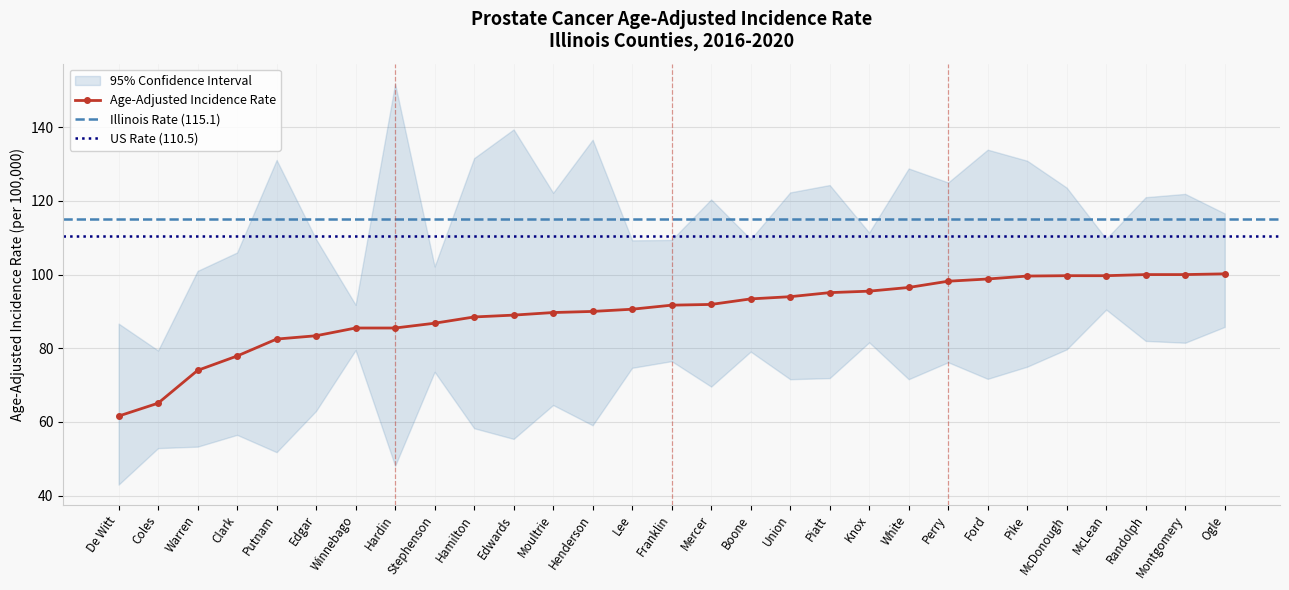

What is the value of the Age-Adjusted Incidence Rate point at the 25th from the left?

99.7